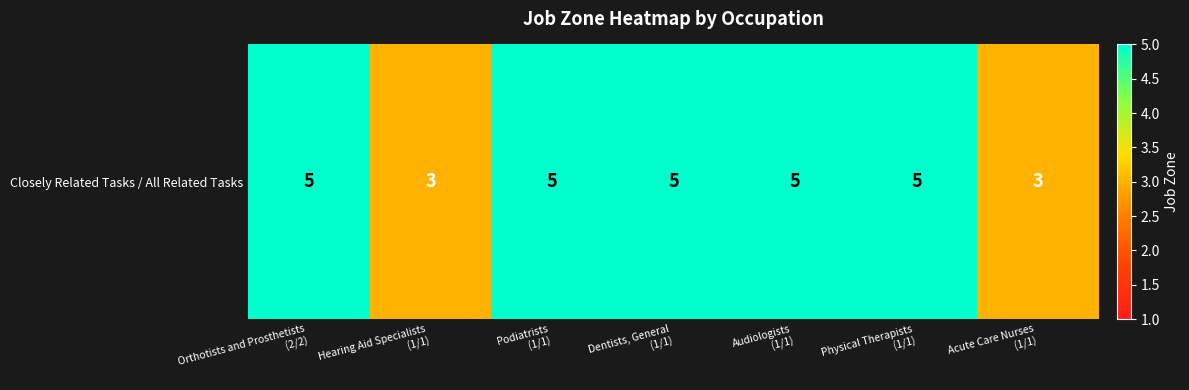

Reading left to right, what are all the values shown in this chart?

Orthotists and Prosthetists
(2/2)=5	Hearing Aid Specialists
(1/1)=3	Podiatrists
(1/1)=5	Dentists, General
(1/1)=5	Audiologists
(1/1)=5	Physical Therapists
(1/1)=5	Acute Care Nurses
(1/1)=3